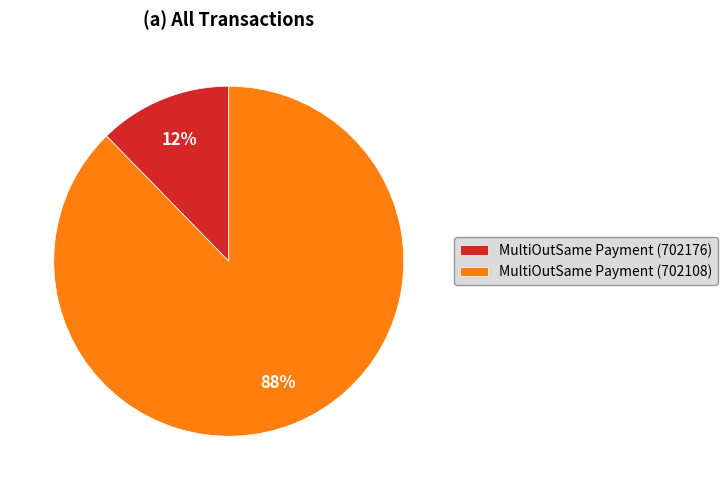

To the nearest percent, what is the average slice percentage?

50%